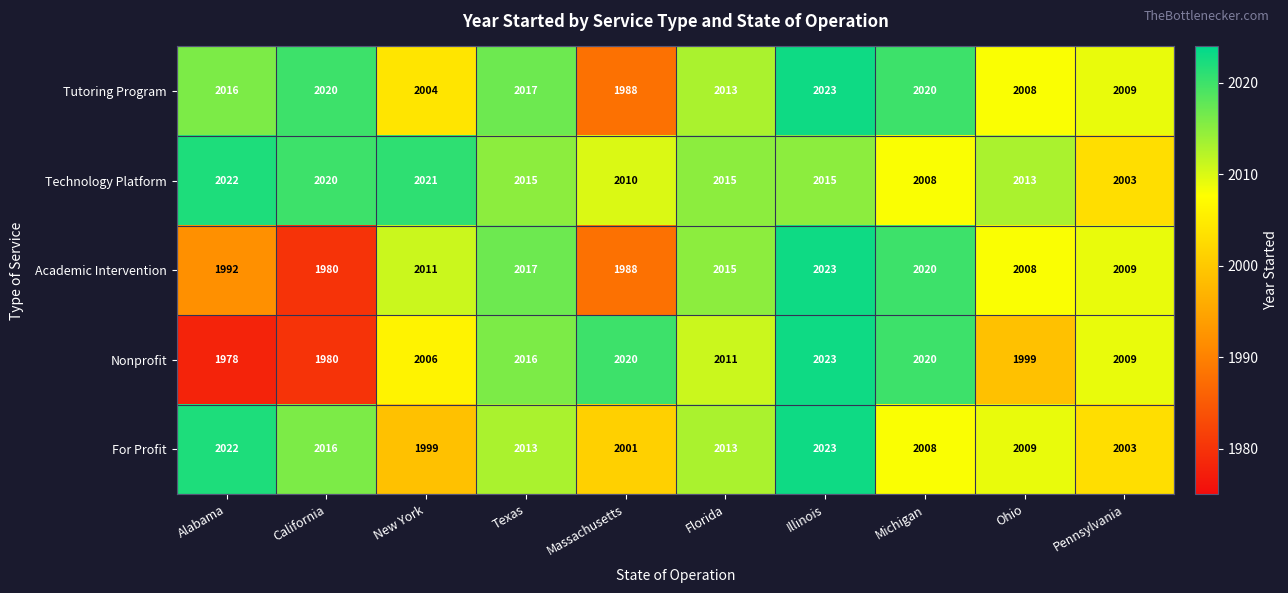

What is the minimum value shown in the chart?

1978